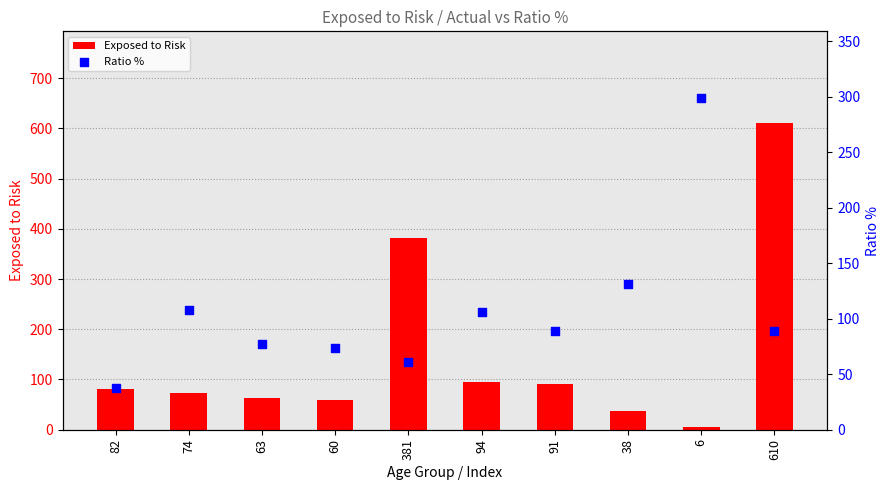

What are all the series names shown in the legend?

Exposed to Risk, Ratio %